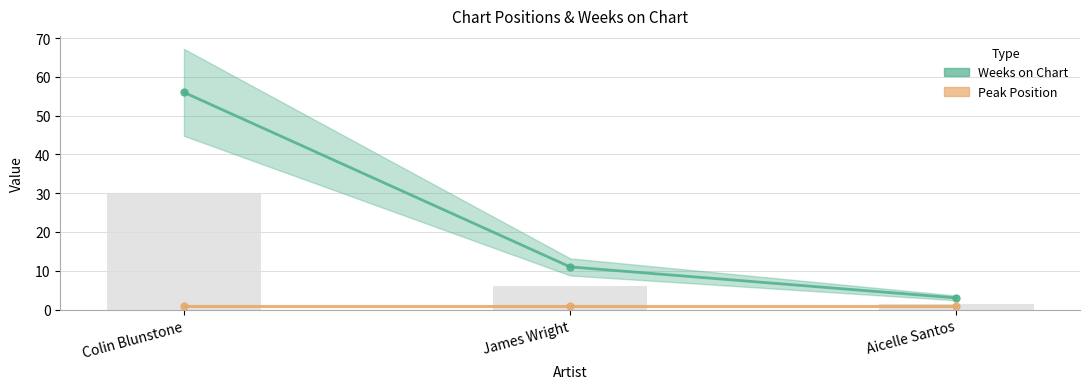

Reading left to right, extract all data points from this chart.

Weeks on Chart: 56	11	3
Peak Position: 1	1	1